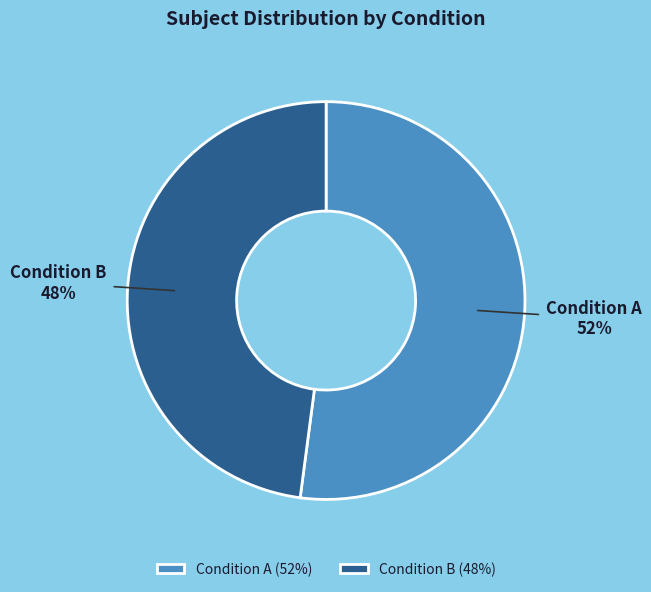

To the nearest percent, what is the combined percentage of Condition B and Condition A?

100%